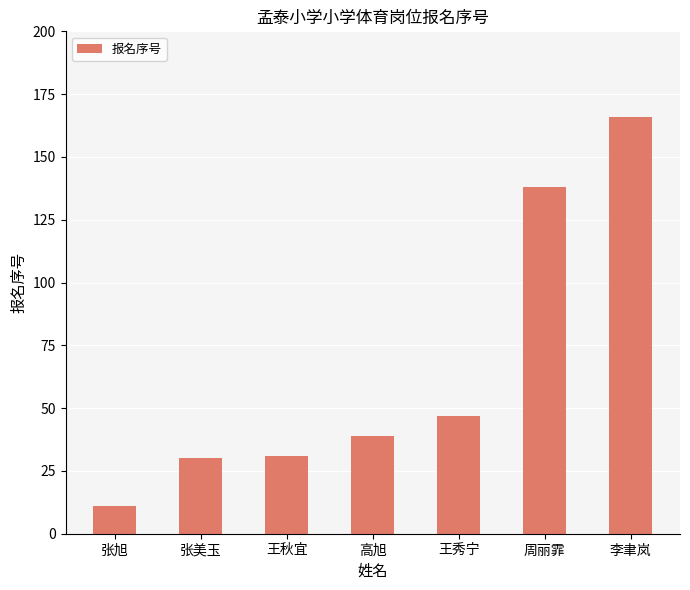

Is it true that the value at 张旭 is 11?

True